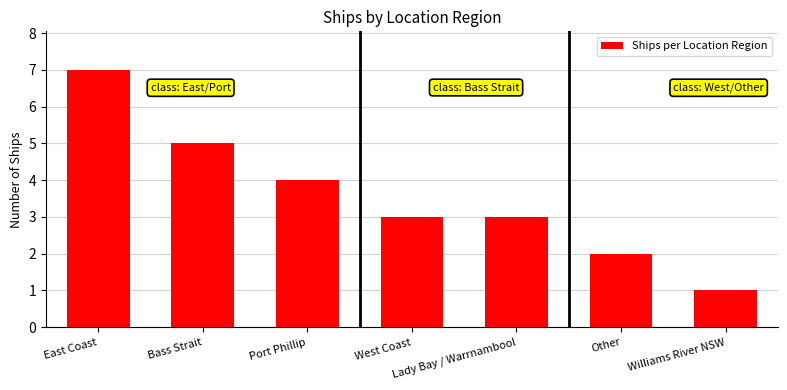

What is the label of the 3rd bar from the right?

Lady Bay / Warrnambool